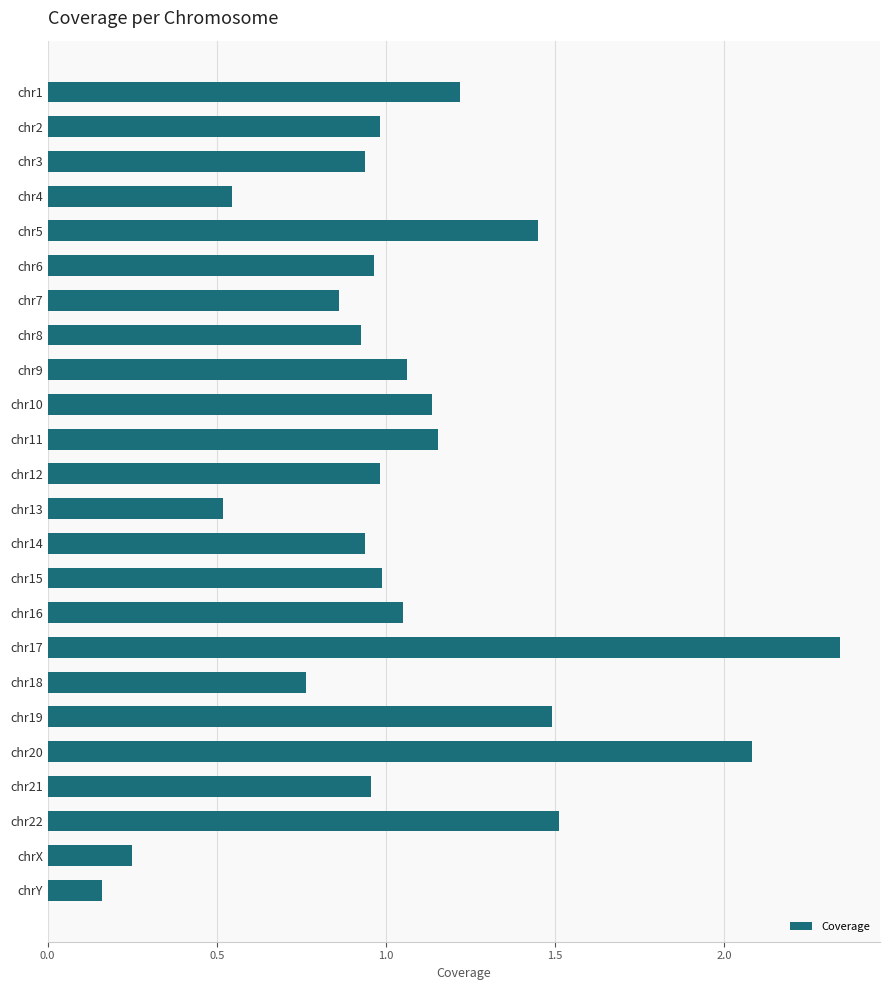

The value at chr10 is 1.5. True or false?

False